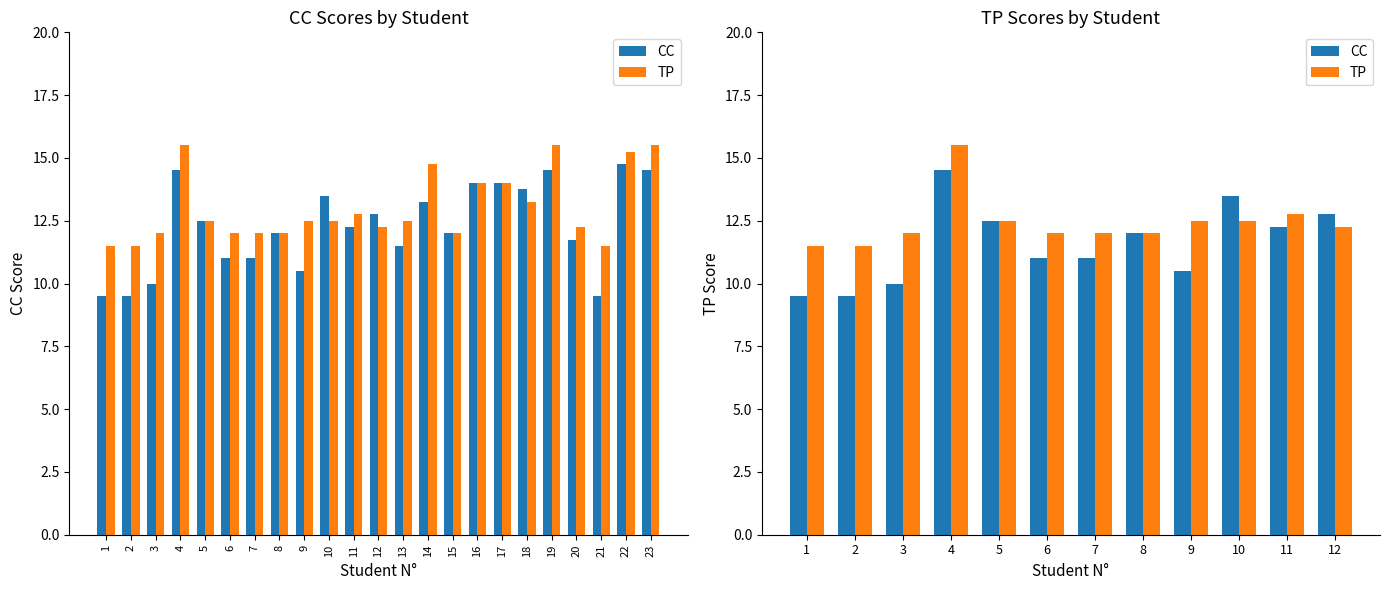

List the series in order of their peak value, lowest first.

CC, TP